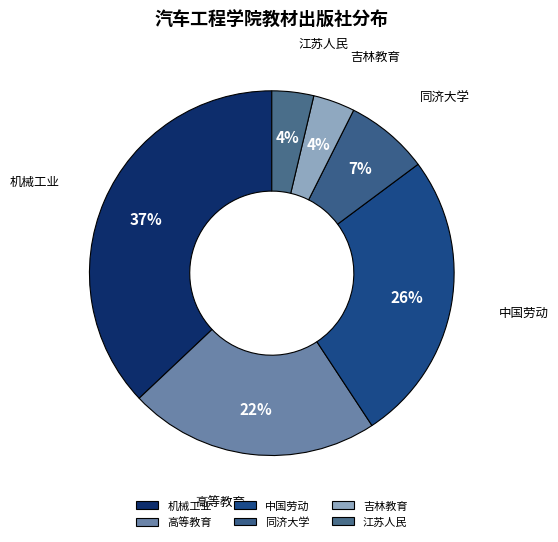

Combined, do 同济大学 and 吉林教育 account for over 50%?

No